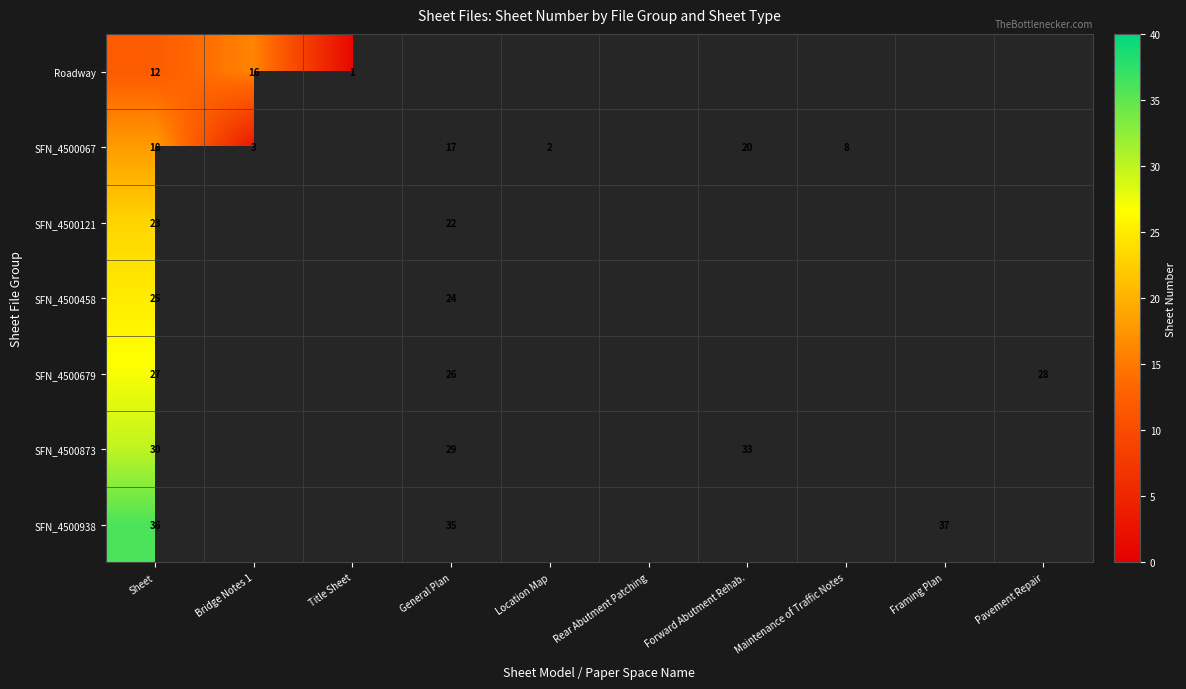

At which category is the sum across all series the highest?

Sheet